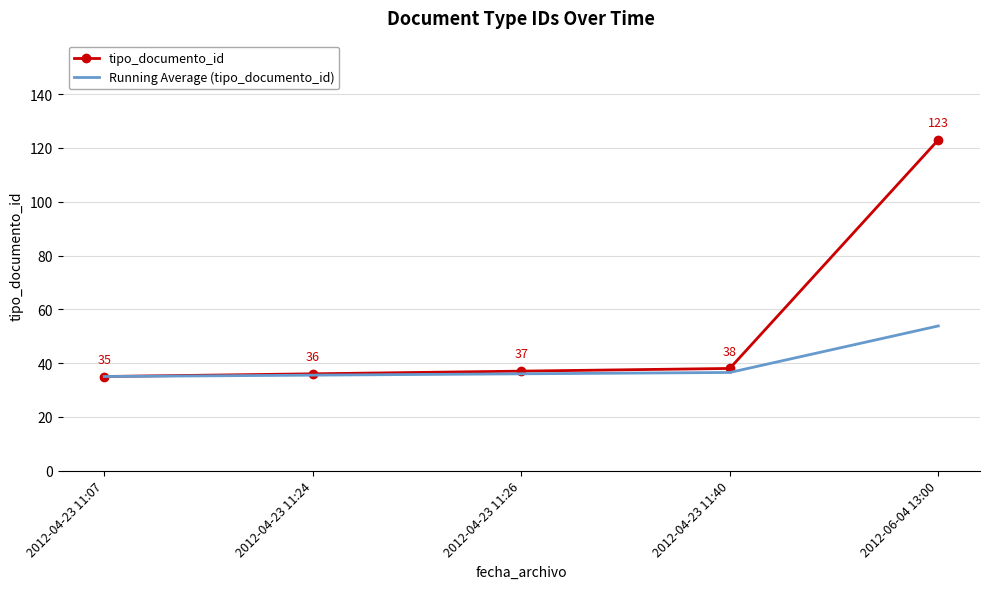

True or false: Running Average (tipo_documento_id) has a value of 51.1 at 2012-04-23 11:40.

False